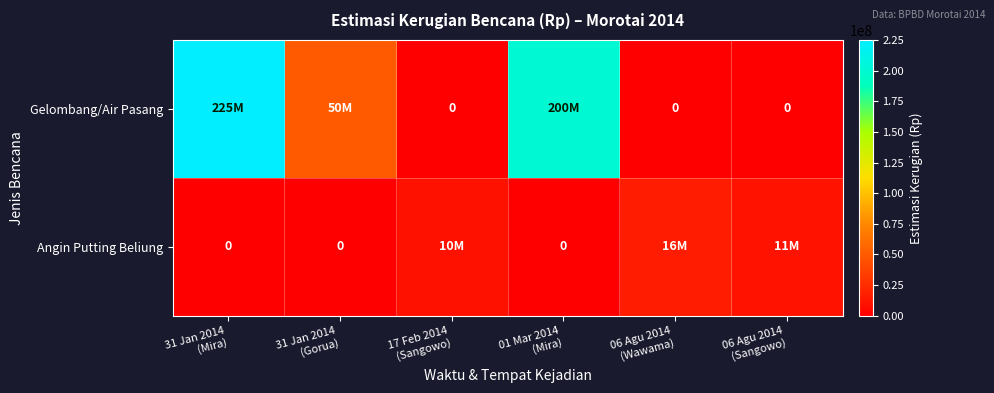

What is the total value across all series at 06 Agu 2014
(Sangowo)?

11000000